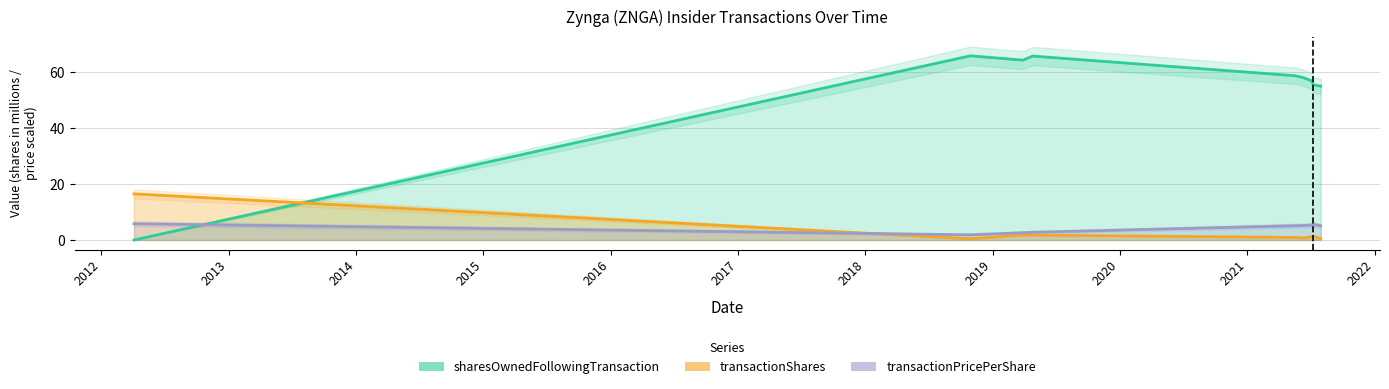

What position from the left is 2019-04-26?

4